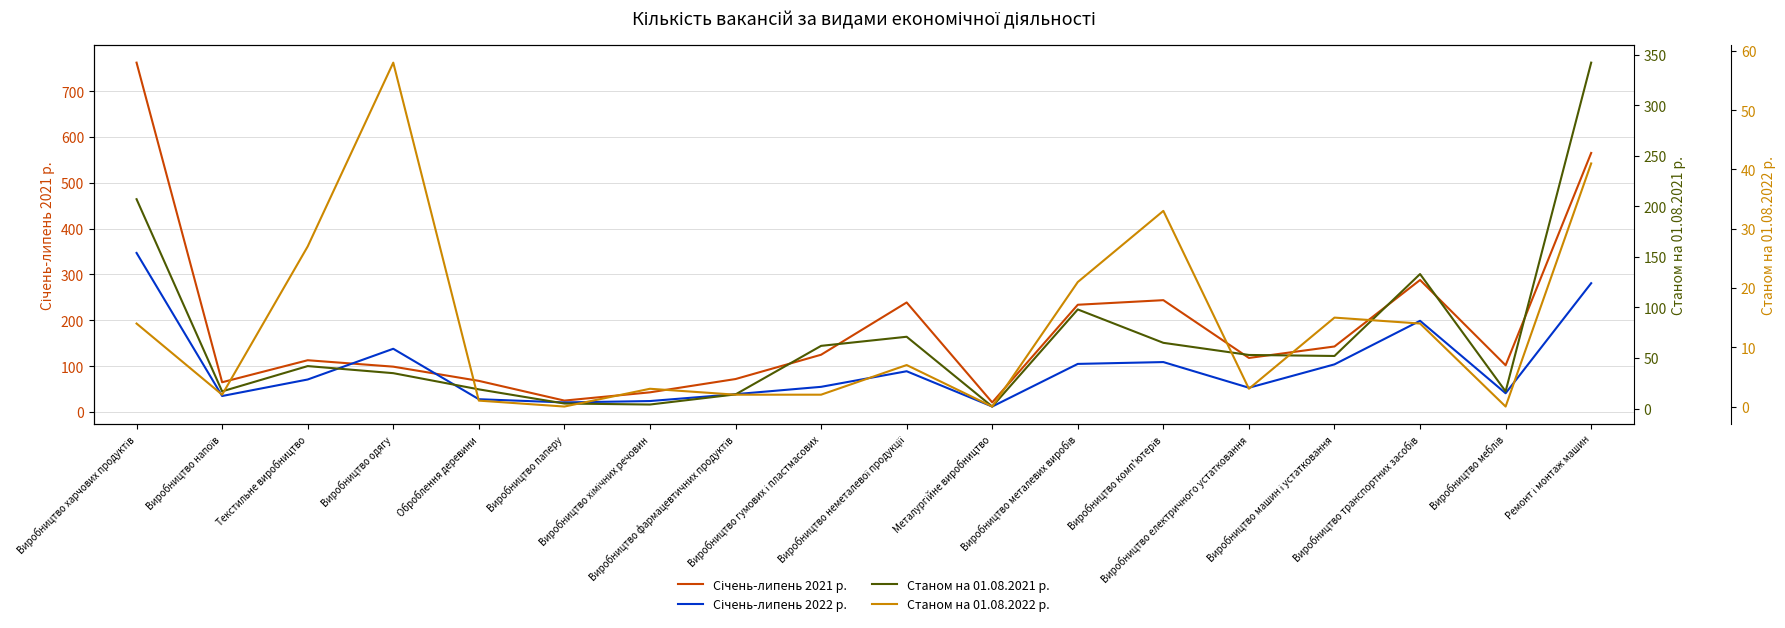

How many values in the Станом на 01.08.2022 р. series are below 7?

9